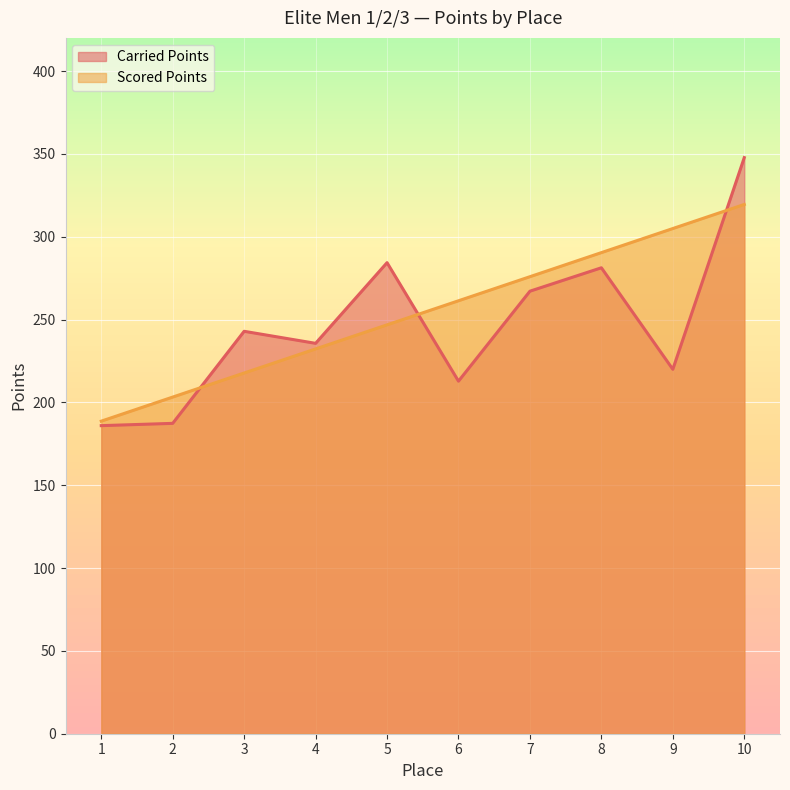

Where is Carried Points nearest to the value 266?

7